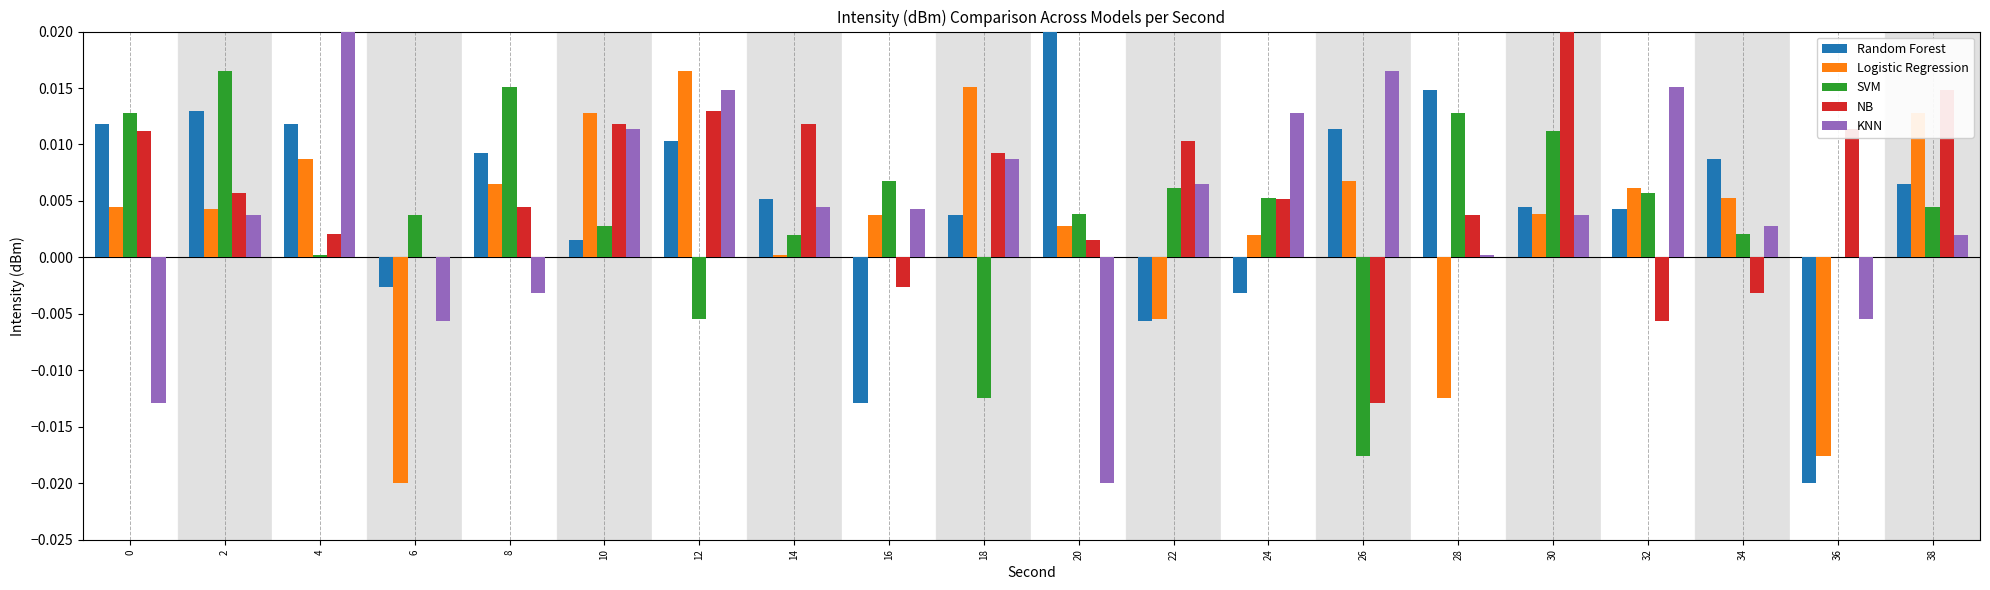

Between 26 and 38, which series saw the biggest shift?

NB